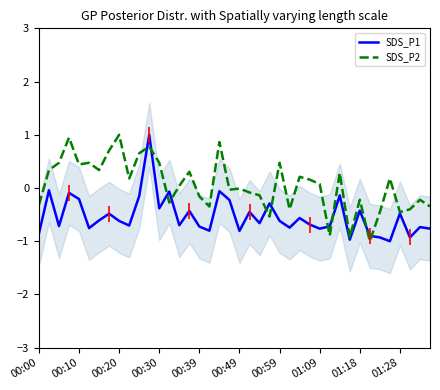

List the series in order of their overall mean, highest first.

SDS_P2, SDS_P1